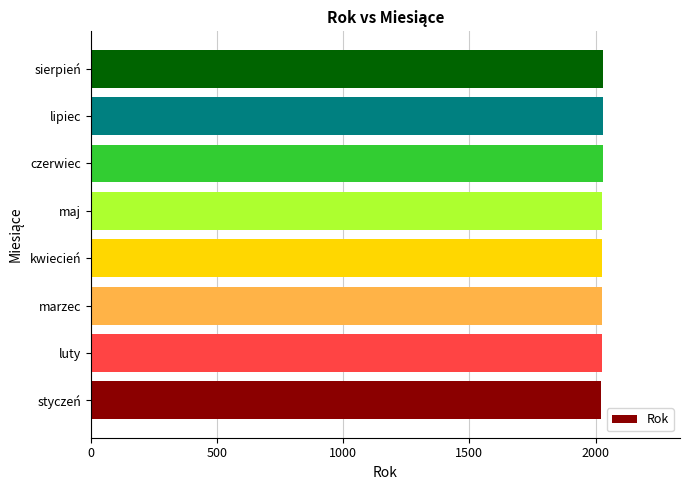

How many categories are shown in the chart?

8